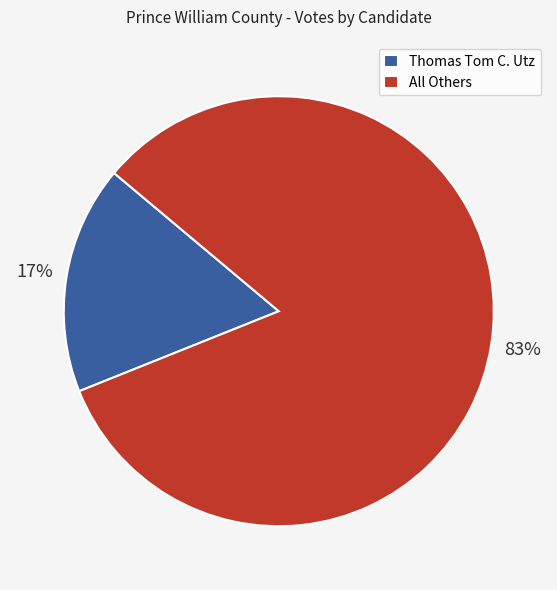

Count the number of slices in the pie.

2